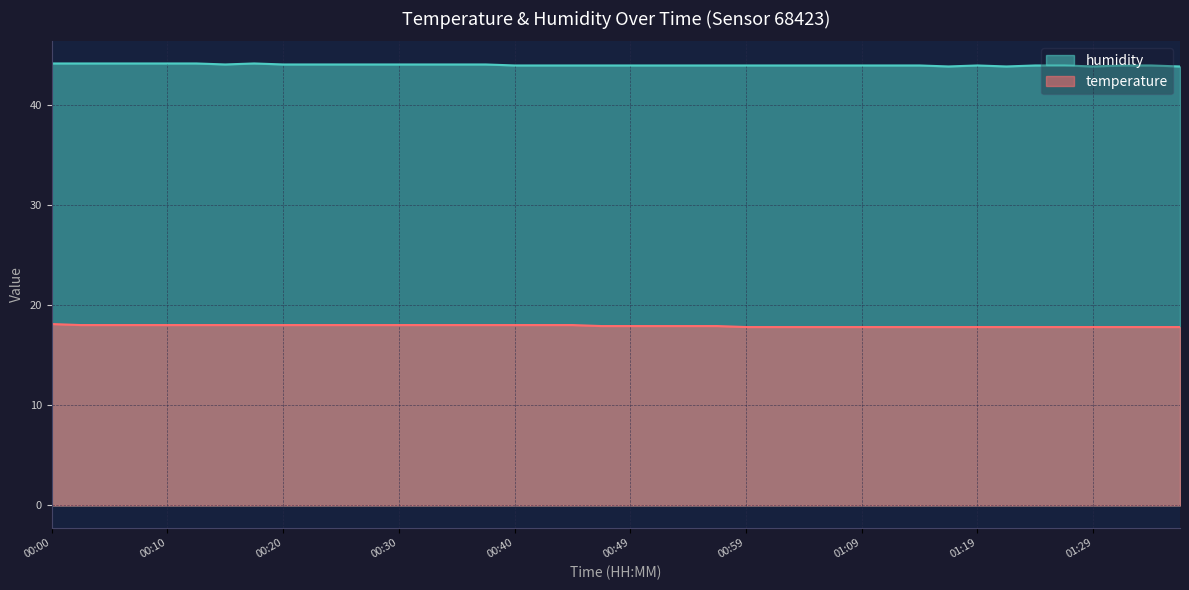

Is it true that temperature equals 18.0 at 00:40?

True